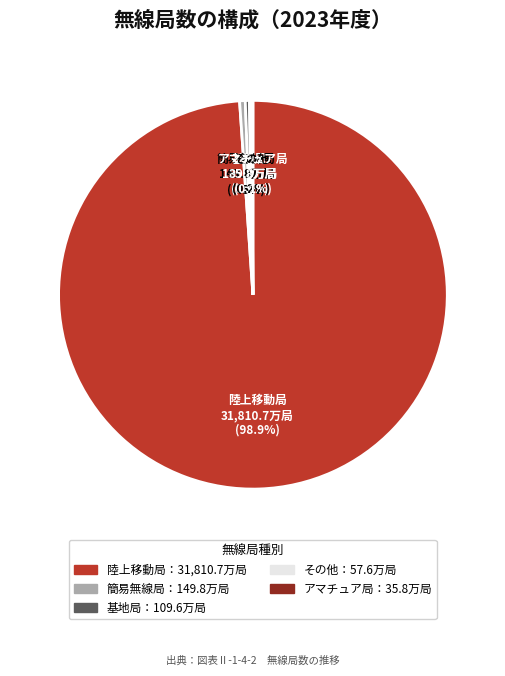

Which slice represents more than half of the pie?

陸上移動局